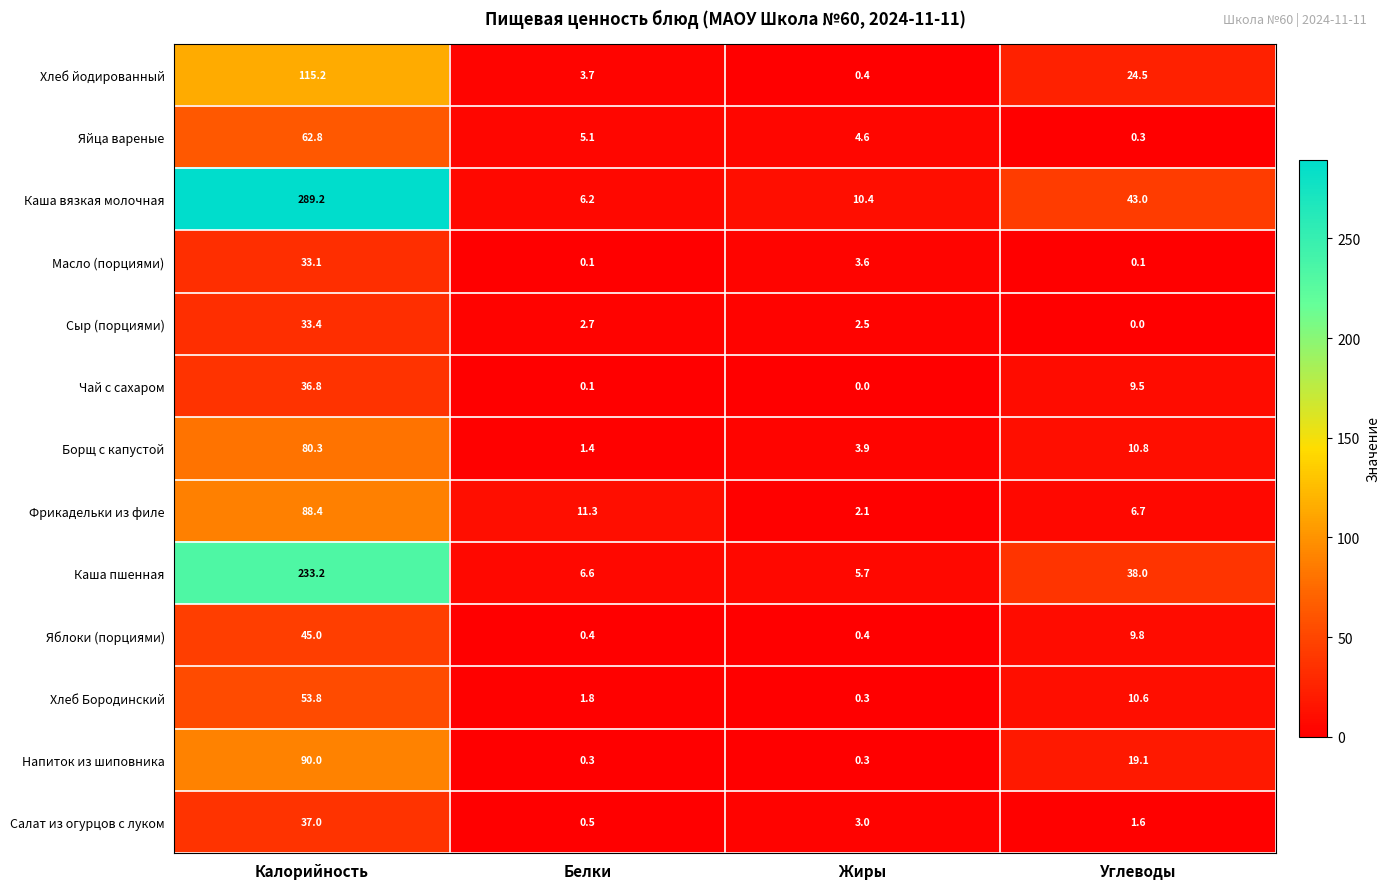

The Хлеб йодированный series shows 2.1 at Белки. True or false?

False